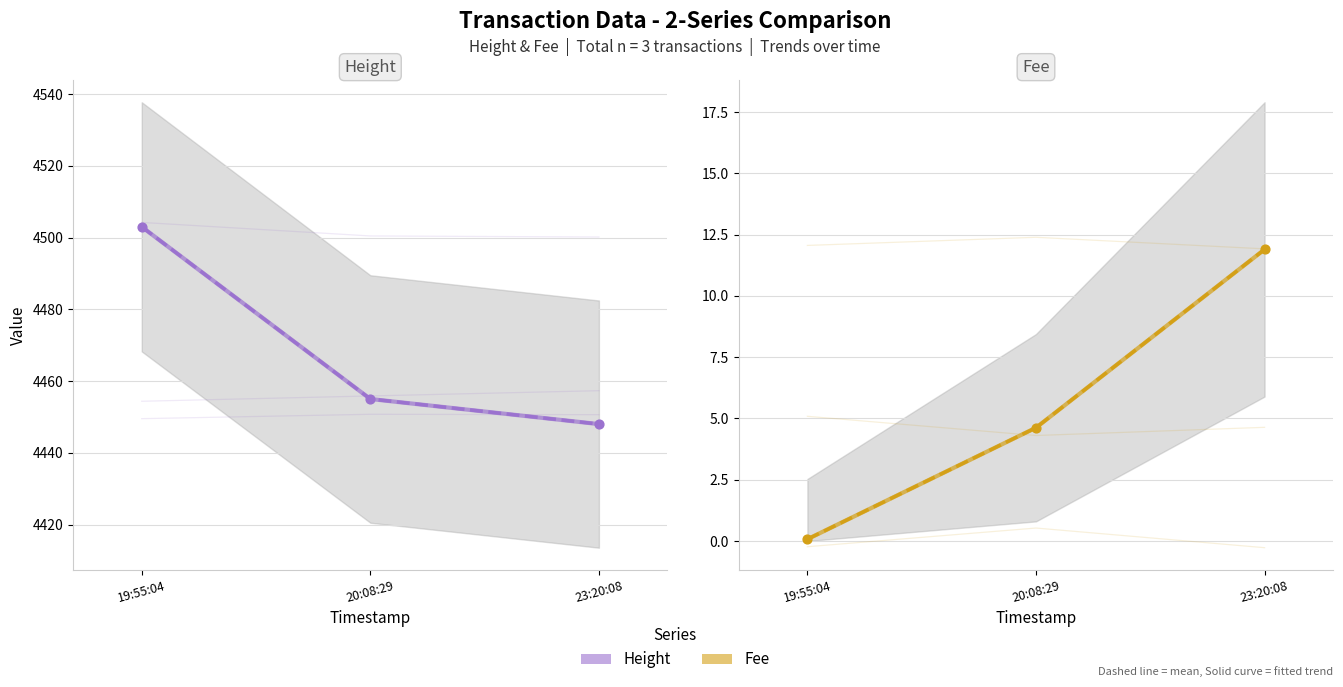

Which series has the largest total across all categories?

Height